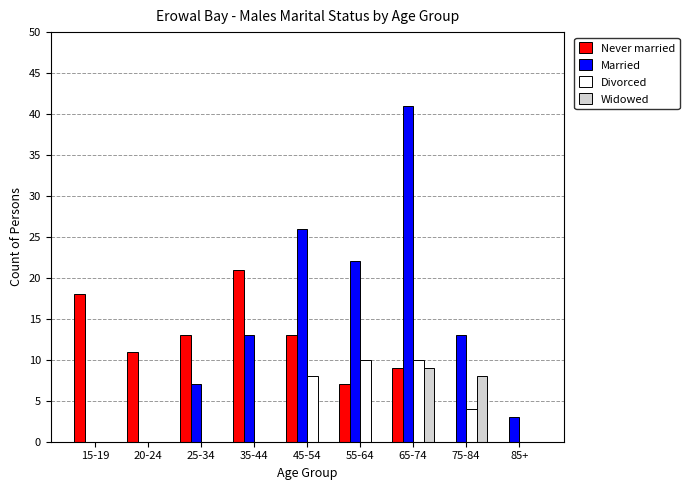

How many groups of bars are there?

9